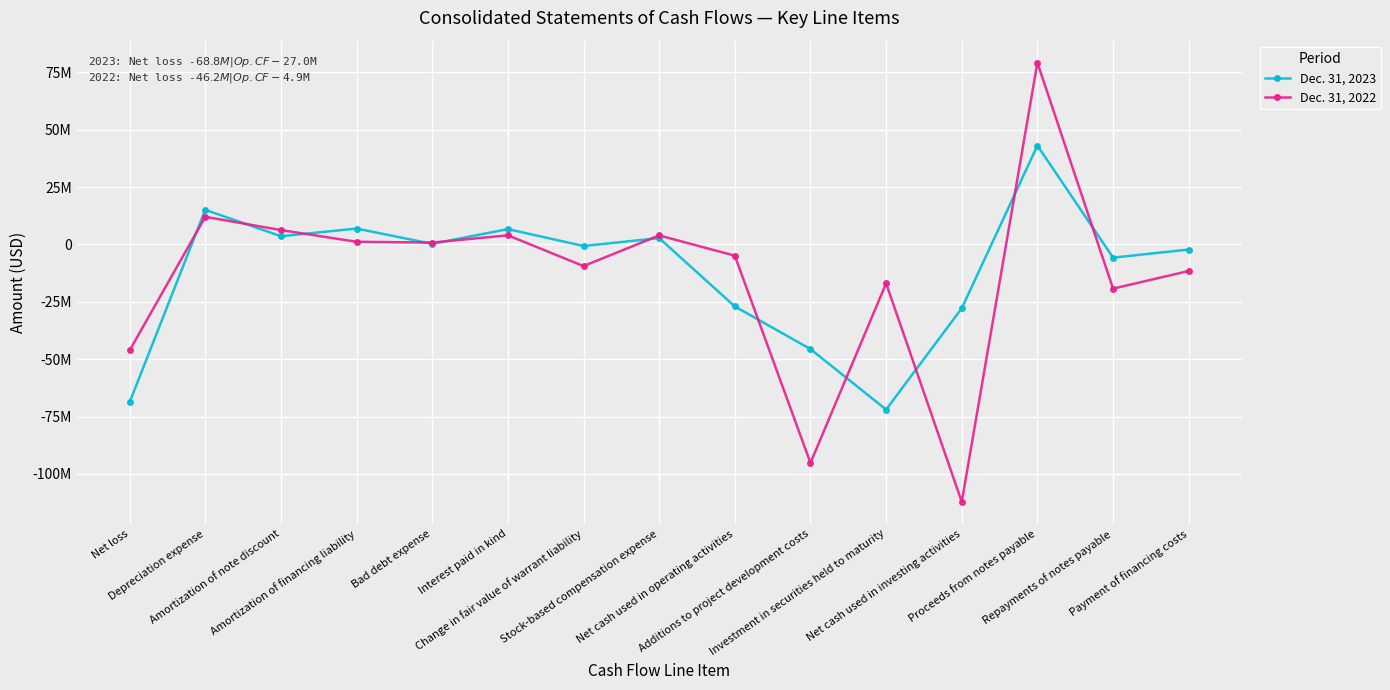

What are all the series names shown in the legend?

Dec. 31, 2023, Dec. 31, 2022